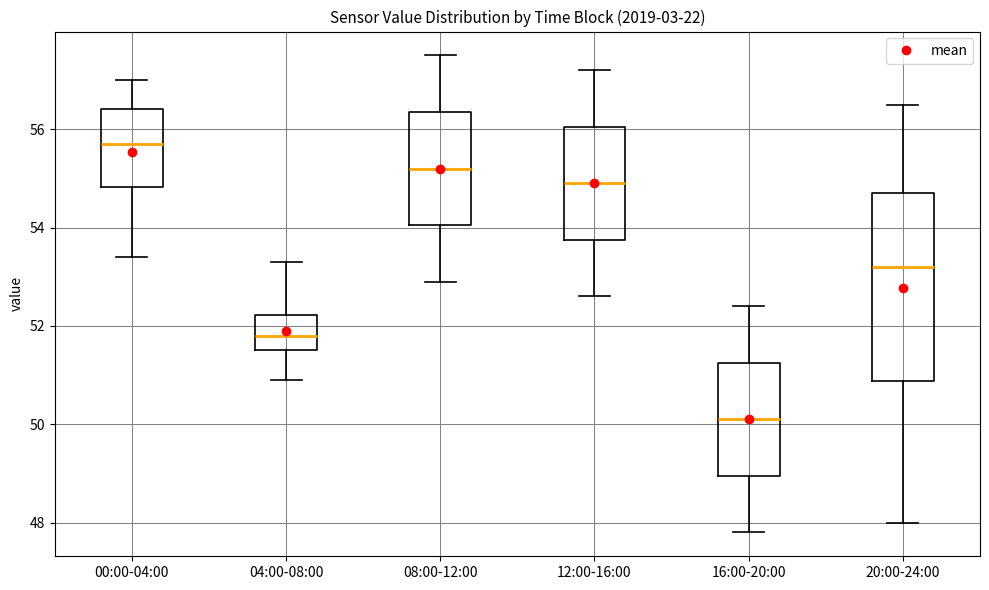

Where is the lower edge of the box for 20:00-24:00 on the y-axis? The values are not printed on the chart, so give them approximately, as read against the axis.

50.8